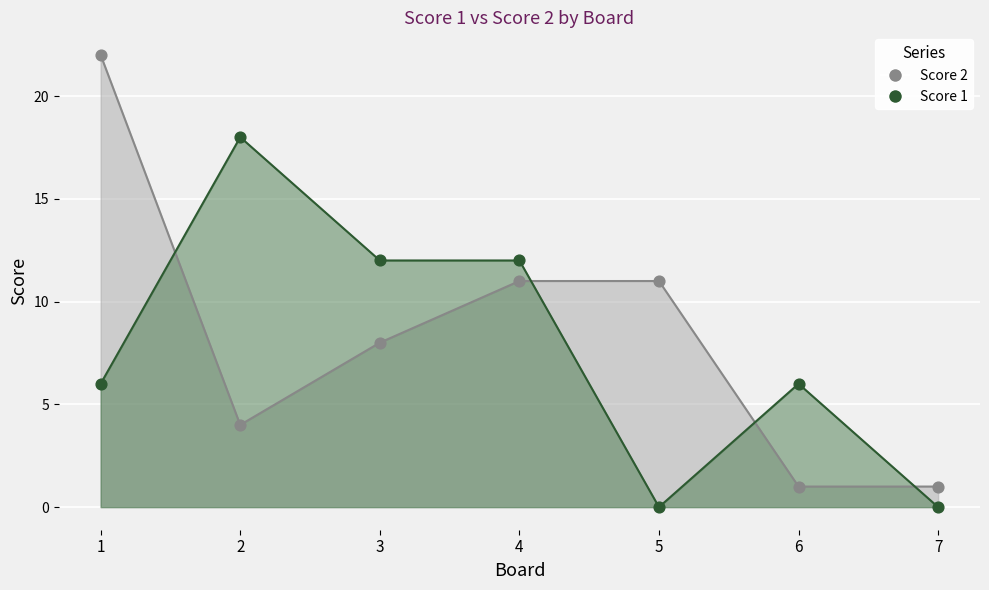

Which series reaches the minimum Y coordinate?

Score 1